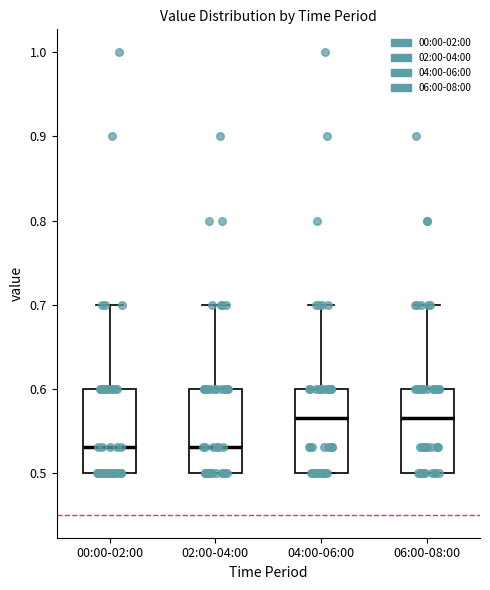

Where is the upper edge of the box for 00:00-02:00 on the y-axis? The values are not printed on the chart, so give them approximately, as read against the axis.

0.60